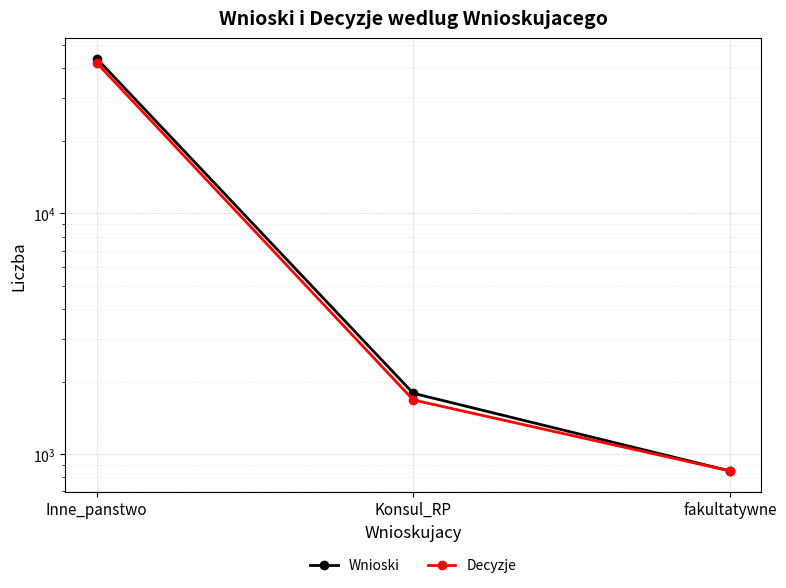

List the labels in order of Wnioski value, largest first.

Inne_panstwo, Konsul_RP, fakultatywne